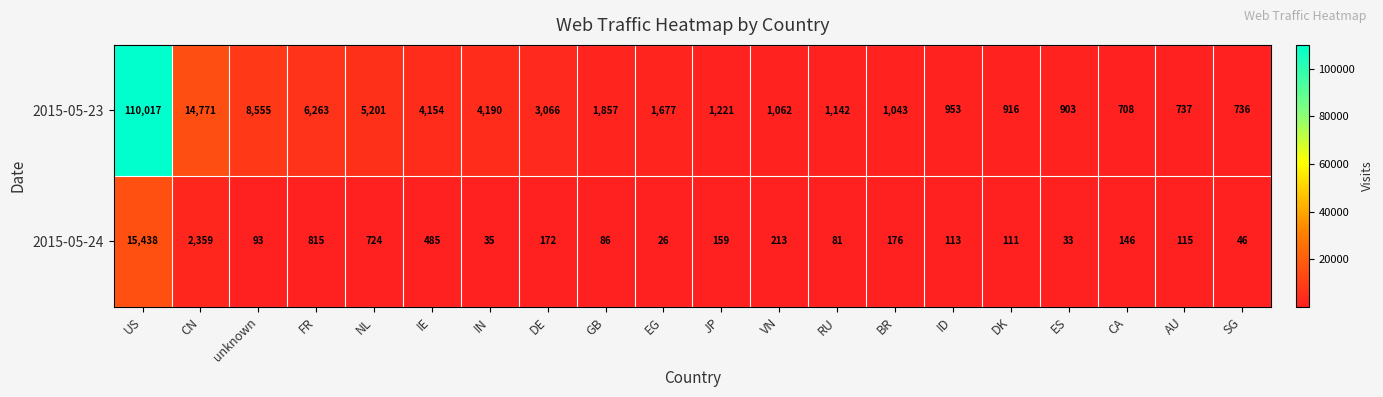

Which series has the widest spread of values?

2015-05-23